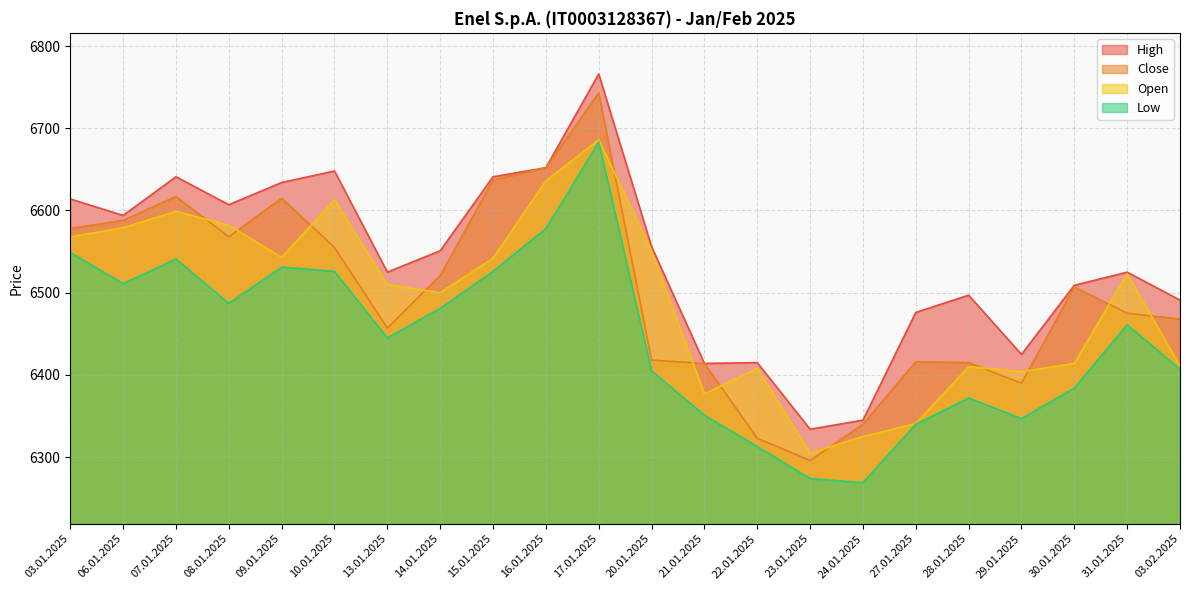

Reading left to right, transcribe all the data shown in this chart.

High: 6614	6594	6641	6607	6634	6648	6525	6551	6641	6652	6766	6556	6414	6415	6334	6345	6476	6497	6425	6509	6525	6491
Close: 6578	6588	6617	6568	6615	6555	6457	6521	6637	6652	6743	6418	6414	6323	6296	6340	6416	6415	6390	6507	6475	6468
Open: 6568	6579	6599	6582	6543	6613	6510	6500	6542	6636	6686	6551	6377	6408	6305	6325	6341	6410	6404	6414	6523	6411
Low: 6549	6511	6541	6487	6531	6526	6445	6481	6526	6578	6683	6405	6351	6313	6274	6269	6340	6372	6347	6384	6461	6407